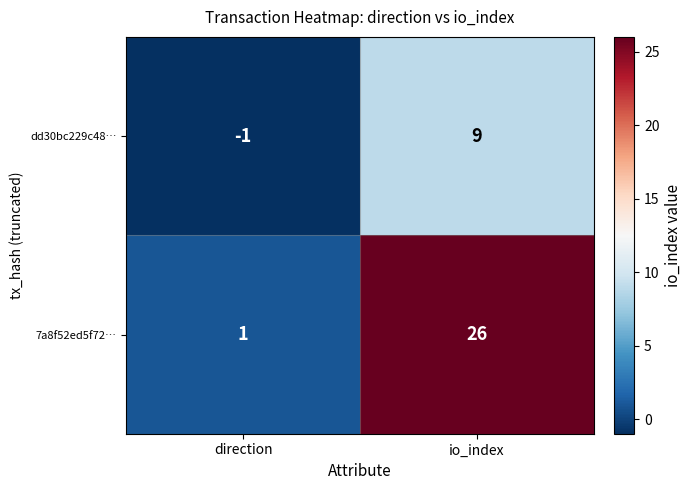

Which series has the widest spread of values?

7a8f52ed5f72…